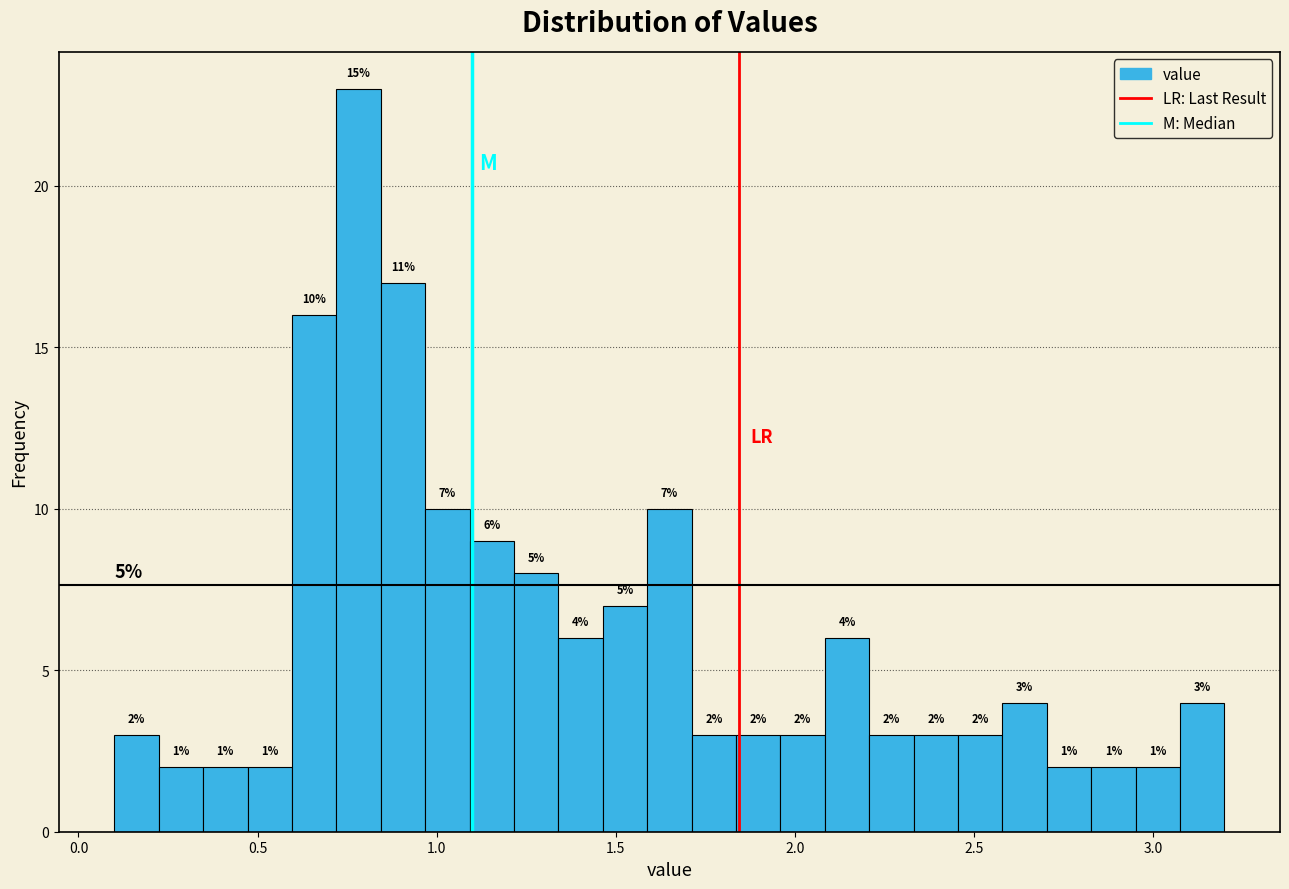

Read against the x-axis, roughly where is the centre of the tallest bar?

0.80